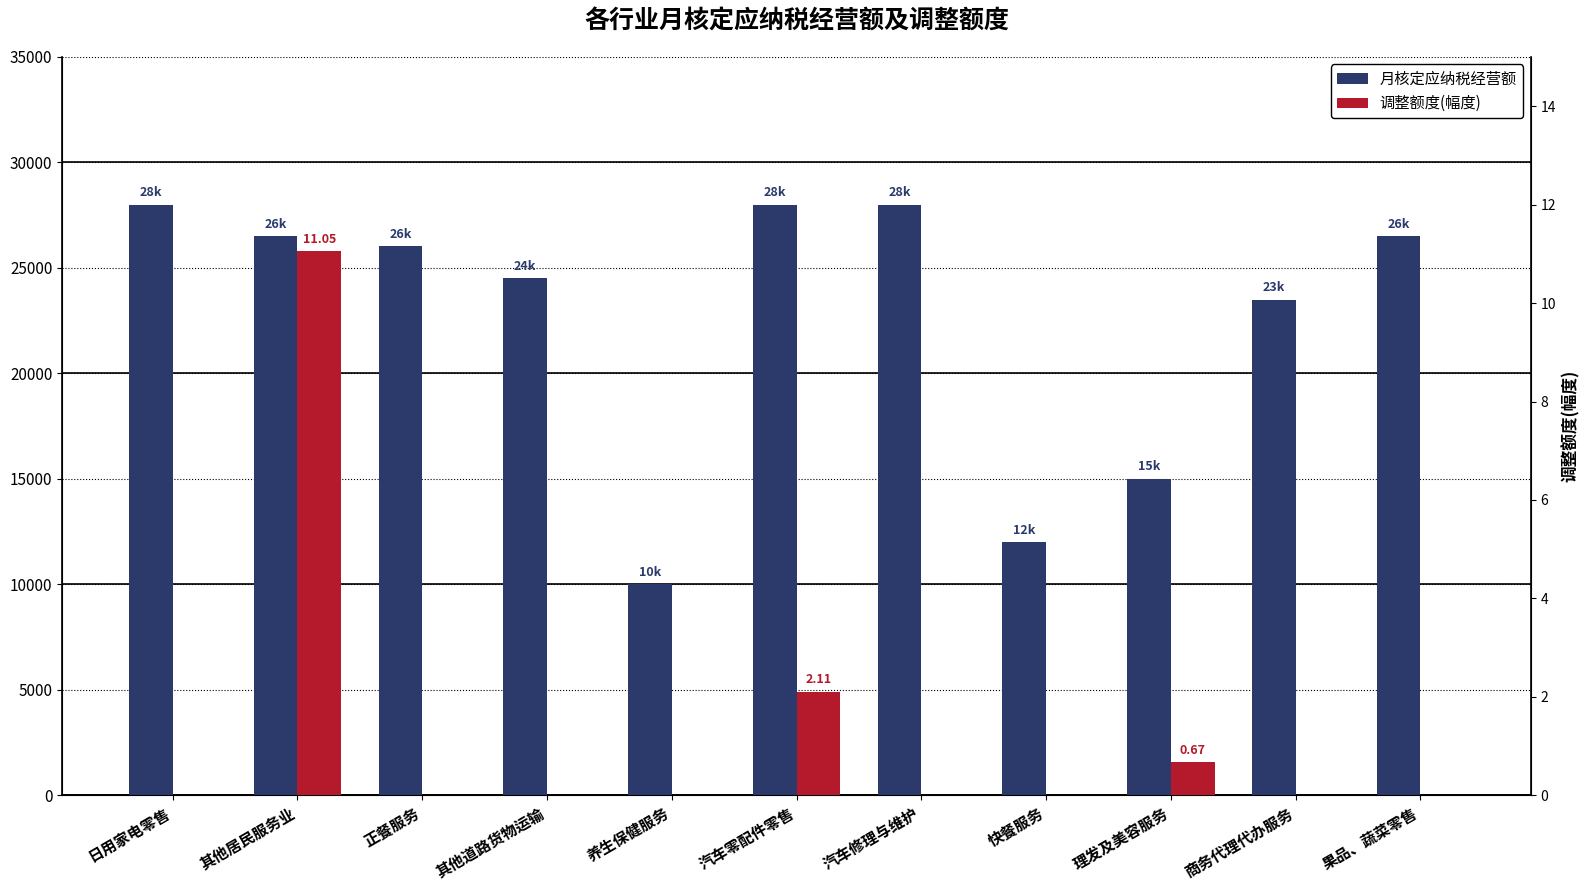

Rank the series by their average value, from highest to lowest.

月核定应纳税经营额, 调整额度(幅度)